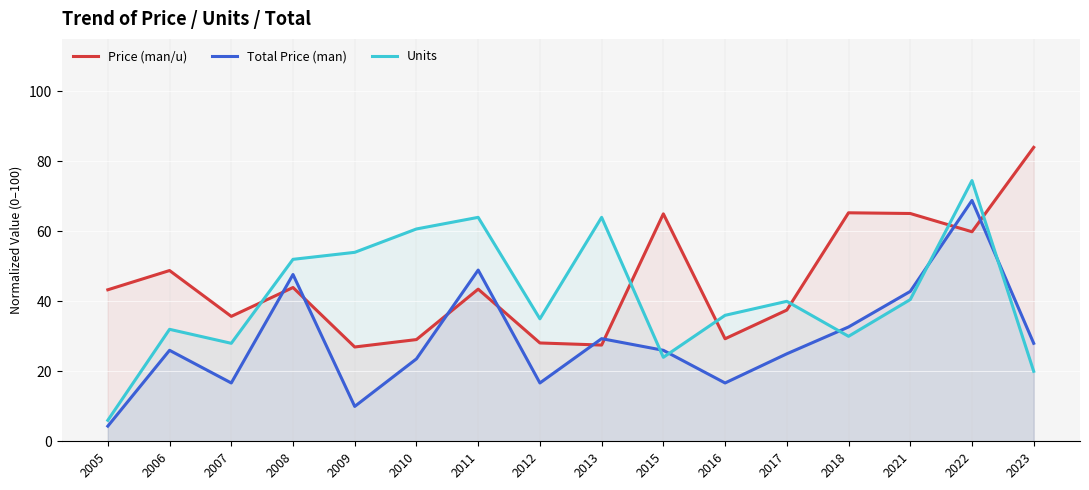

The value of Price (man/u) at 2015 is 14.6. True or false?

False